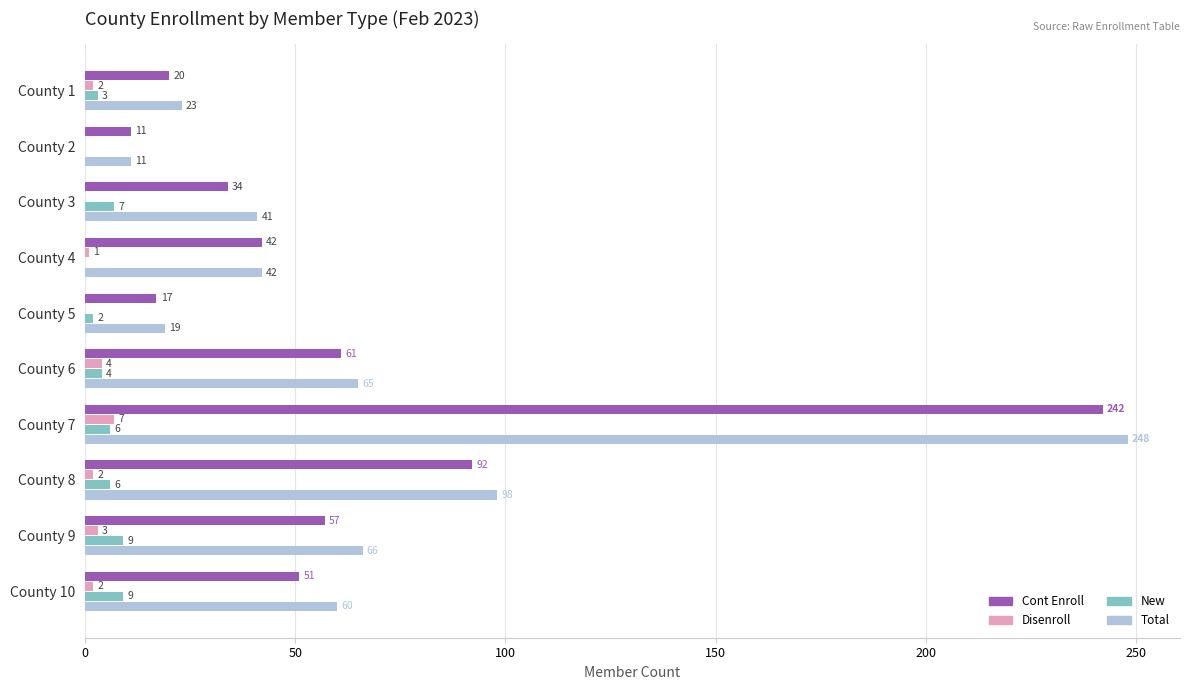

Which category has the highest value in the Cont Enroll series?

County 7